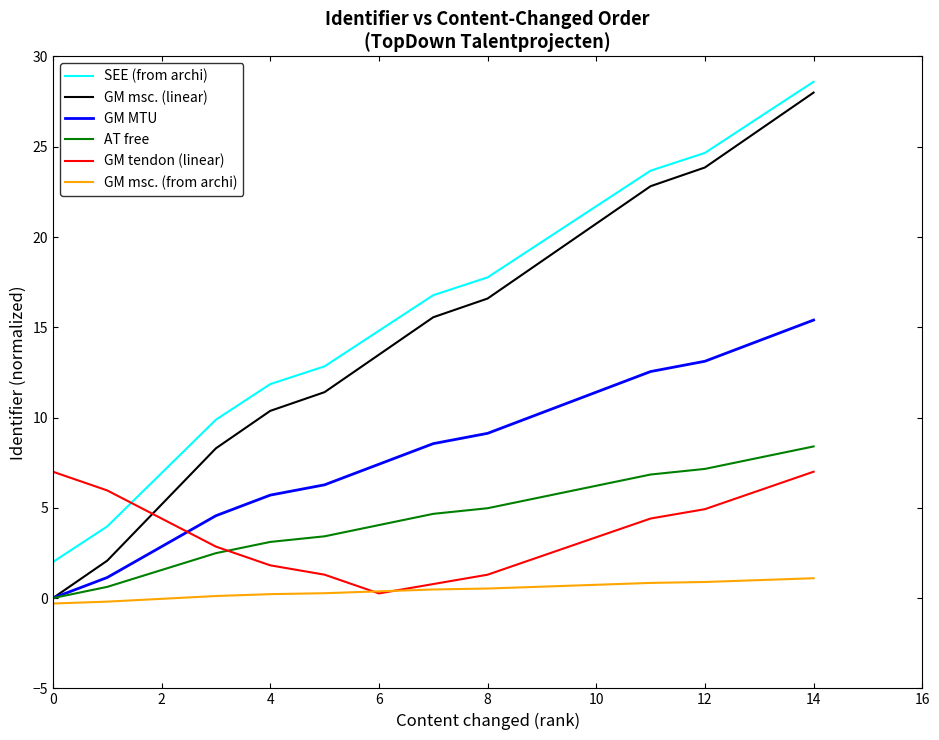

Which series has the largest range (max minus min)?

GM msc. (linear)